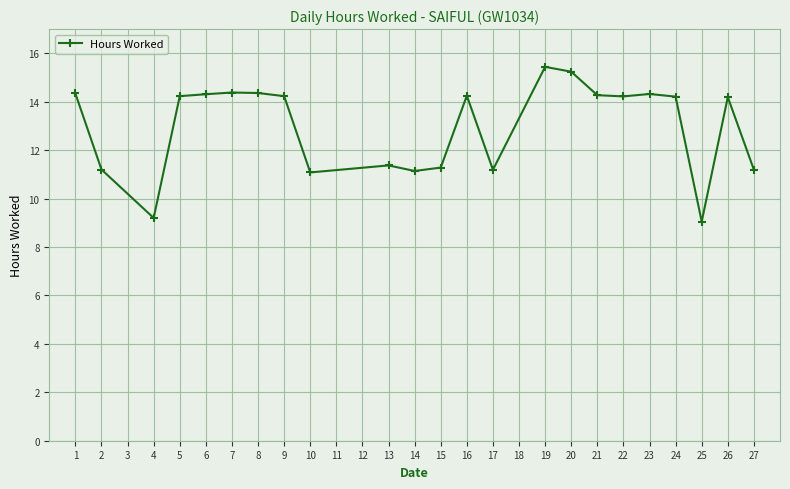

What is the value of the 7th point from the left?

14.4